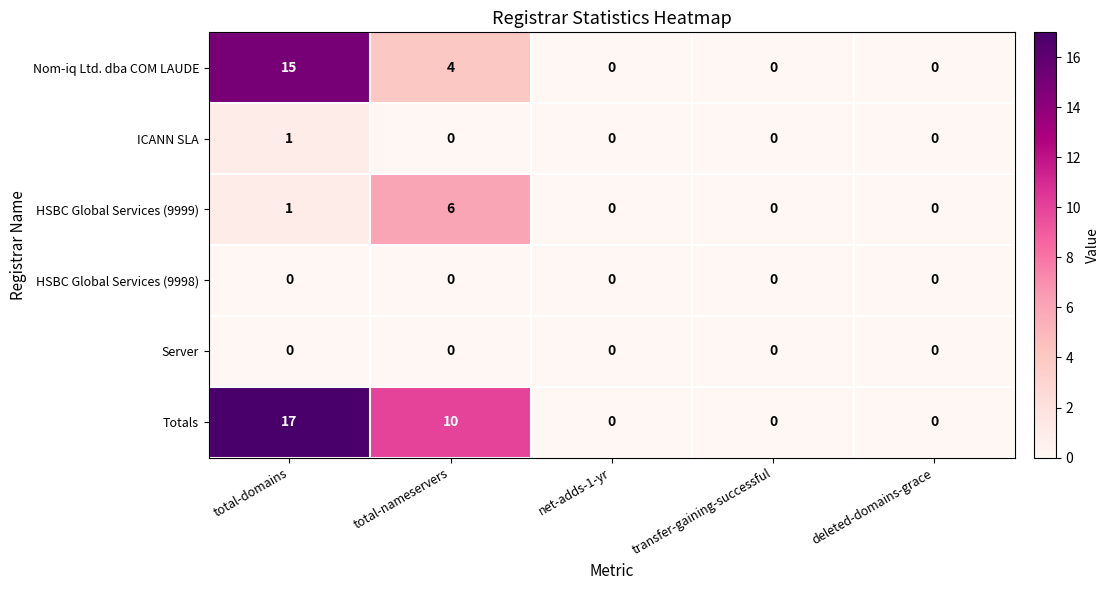

Is it true that HSBC Global Services (9998) equals 0 at total-domains?

True